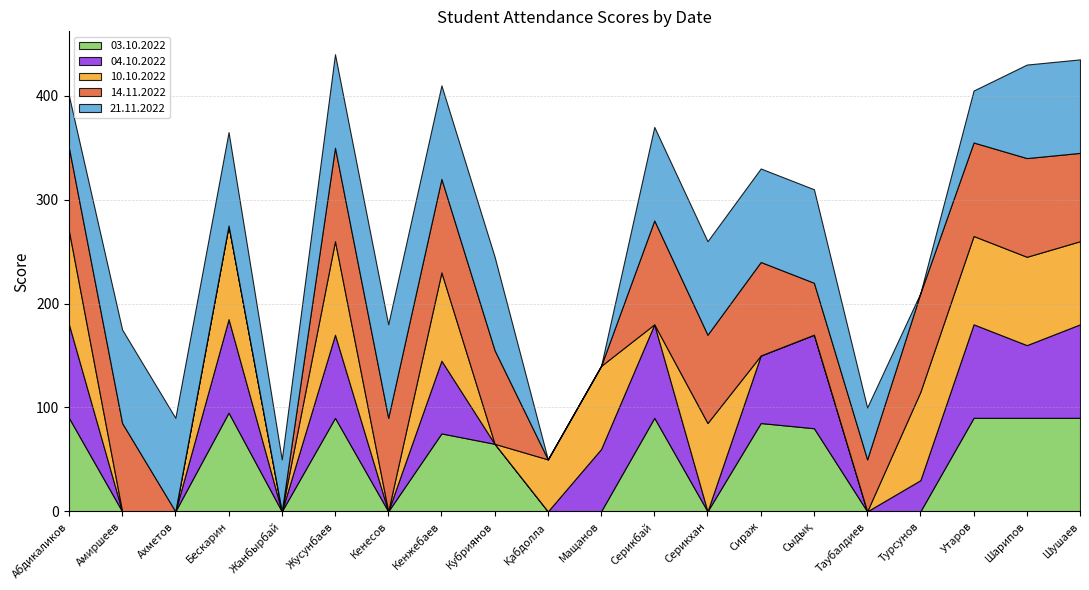

Which series has the widest spread of values?

14.11.2022